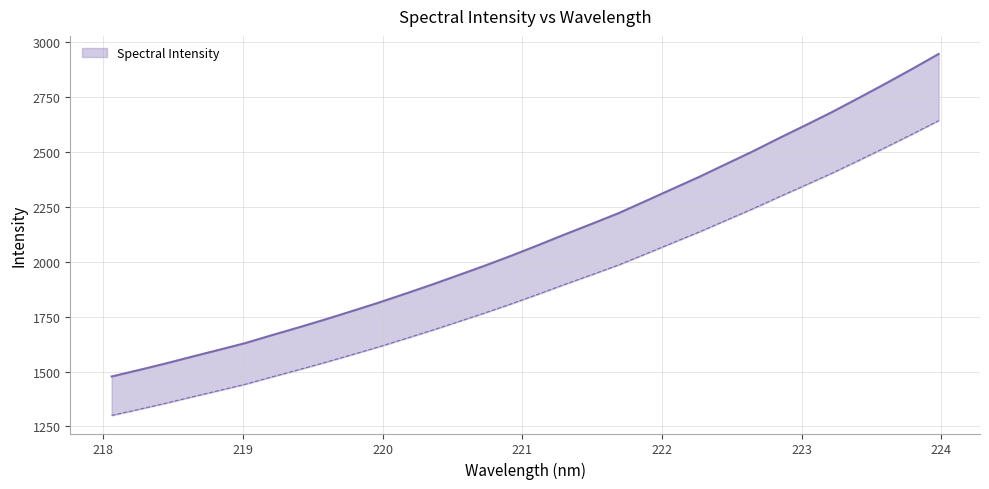

At which category does the chart reach its minimum across all series?

218.0596